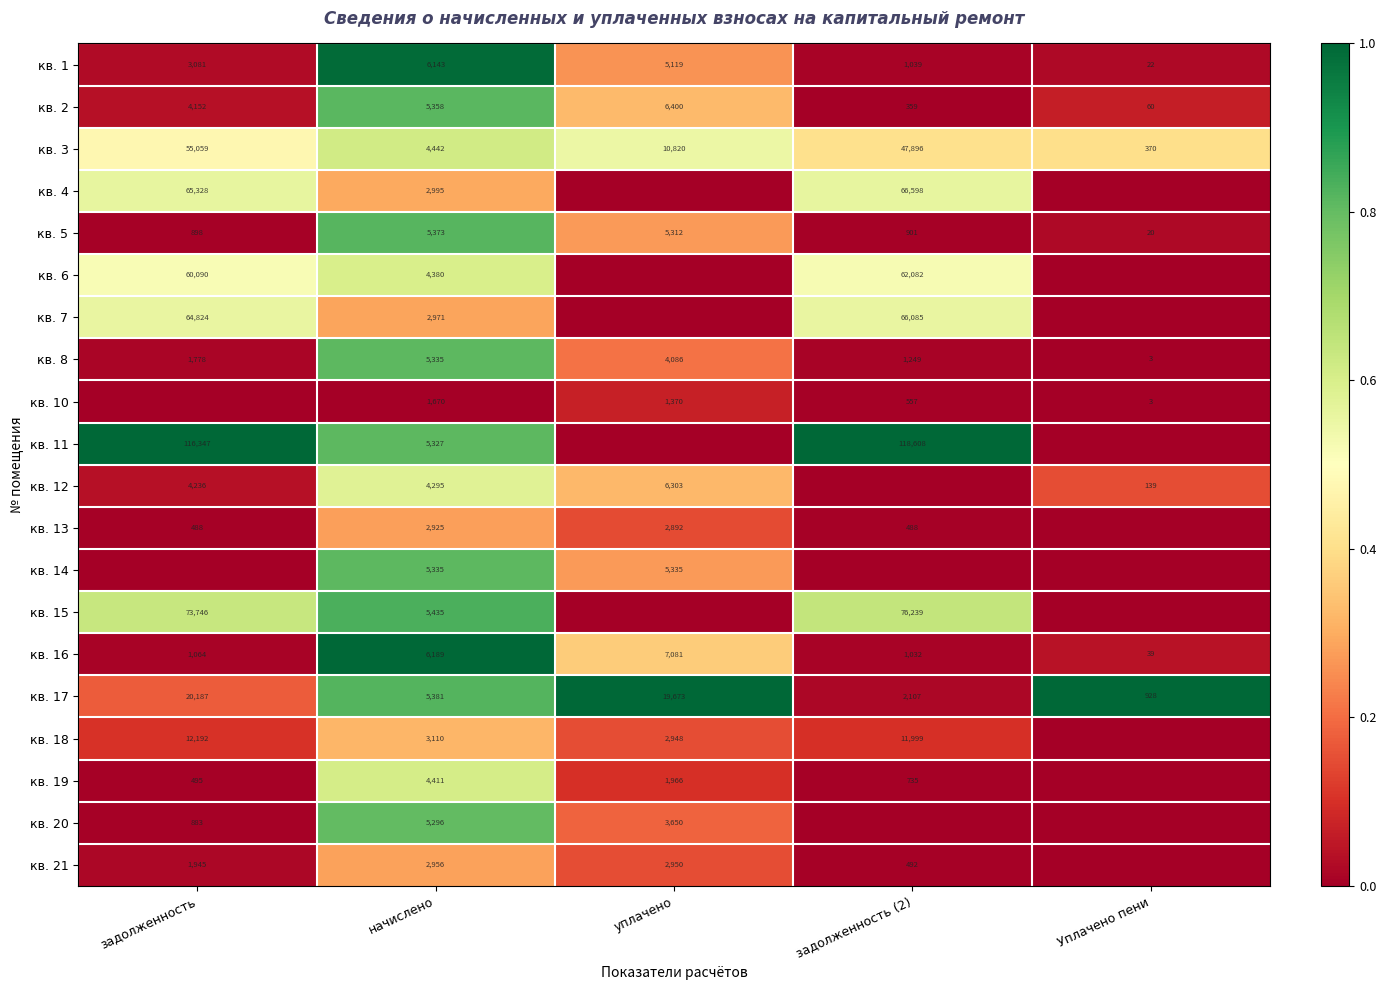

Is the value of кв. 8 at задолженность (2) greater than the value of кв. 2 at начислено?

No